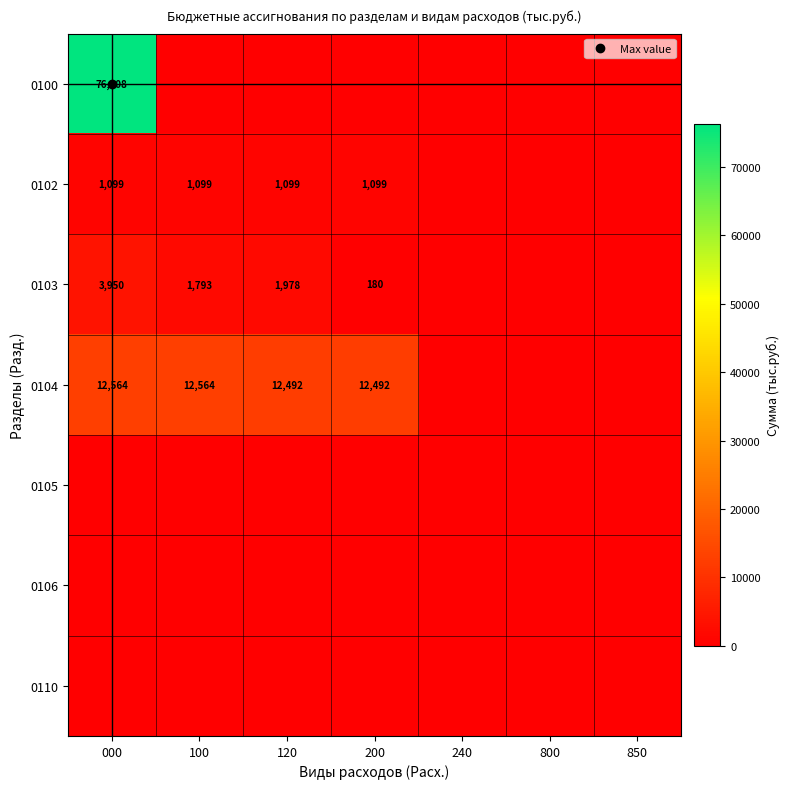

Rank the categories by 0103 value from lowest to highest.

240, 800, 850, 200, 100, 120, 000